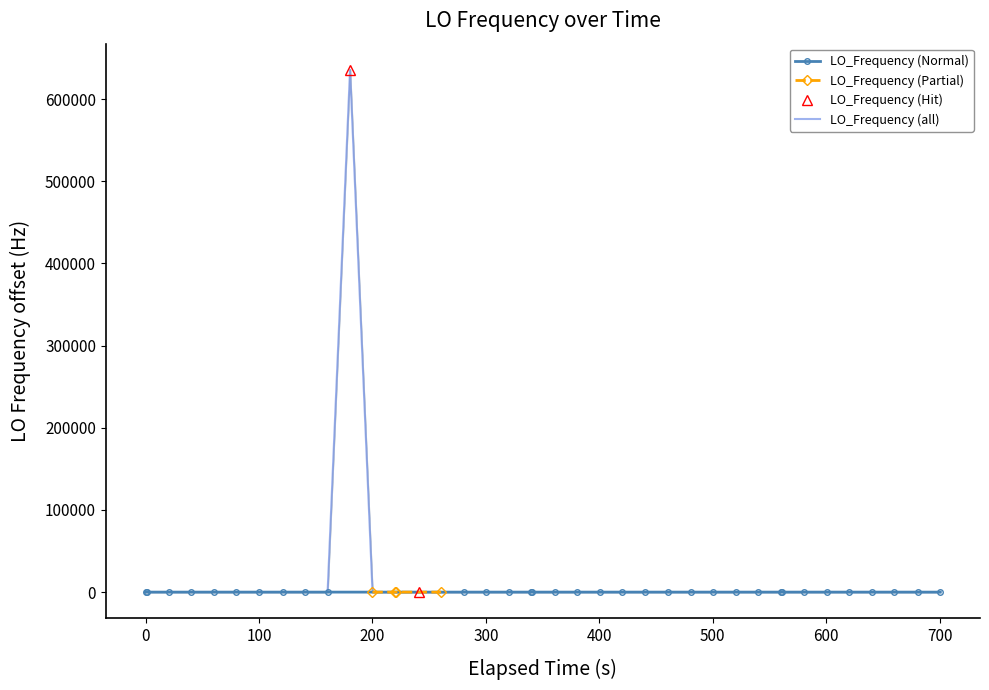

True or false: there are more than 0 points higher than both neighbors.

True